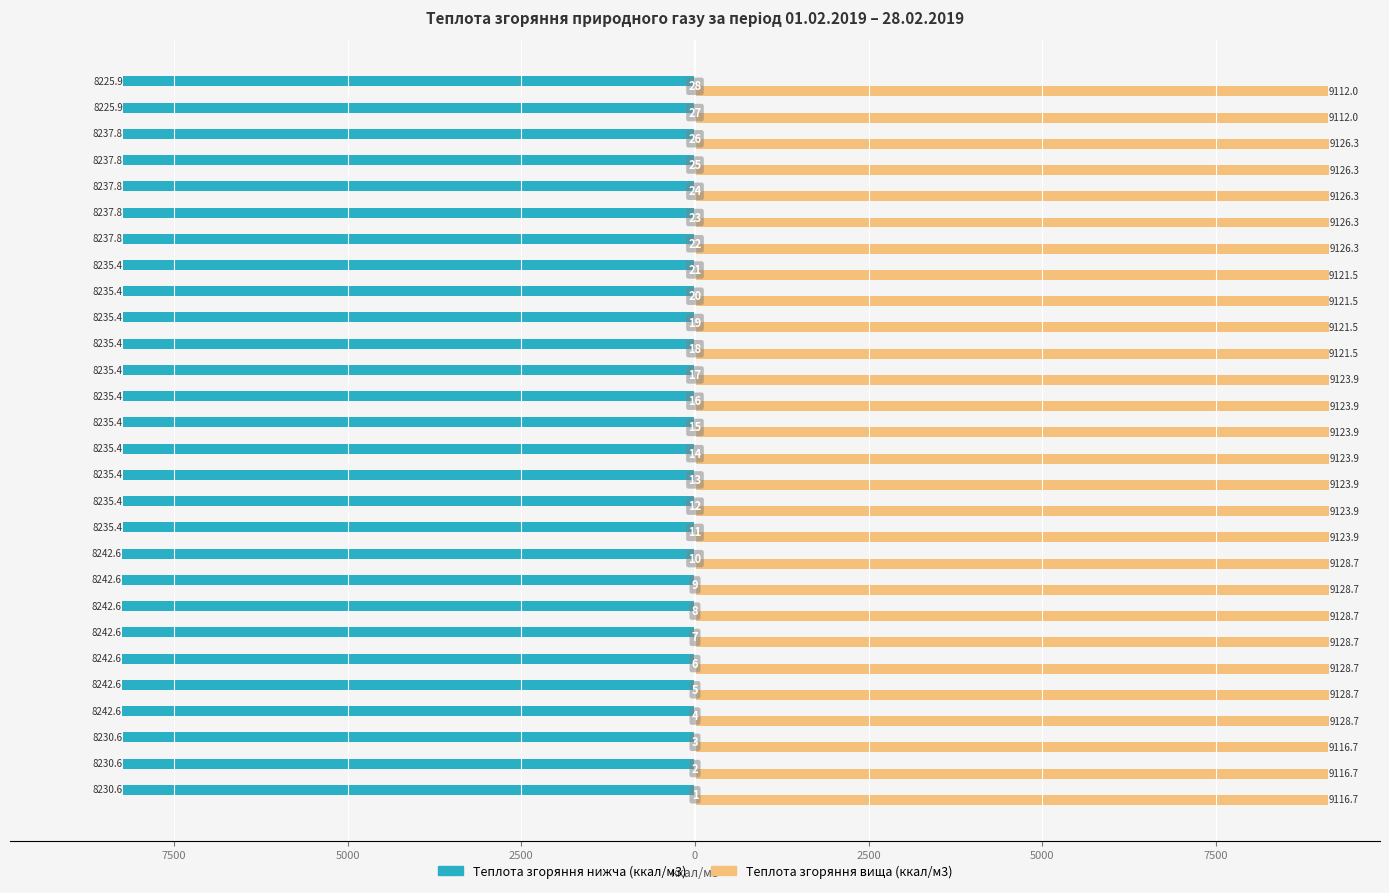

True or false: Теплота згоряння вища has a value of 13520.2 at 25.

False